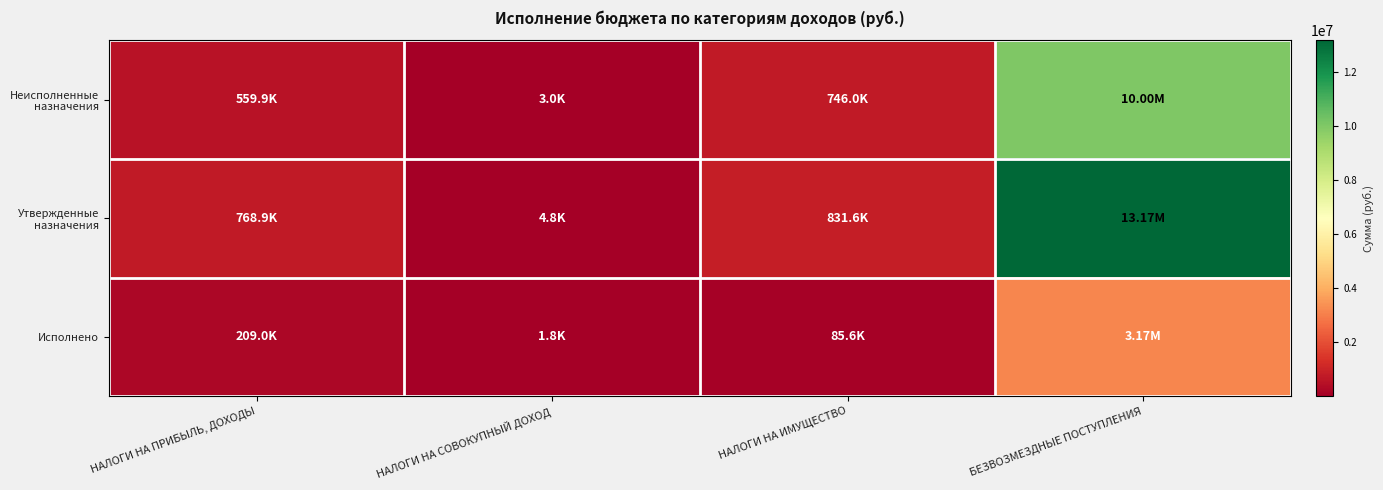

Between НАЛОГИ НА ПРИБЫЛЬ, ДОХОДЫ and БЕЗВОЗМЕЗДНЫЕ ПОСТУПЛЕНИЯ, which series saw the biggest shift?

Утвержденные назначения